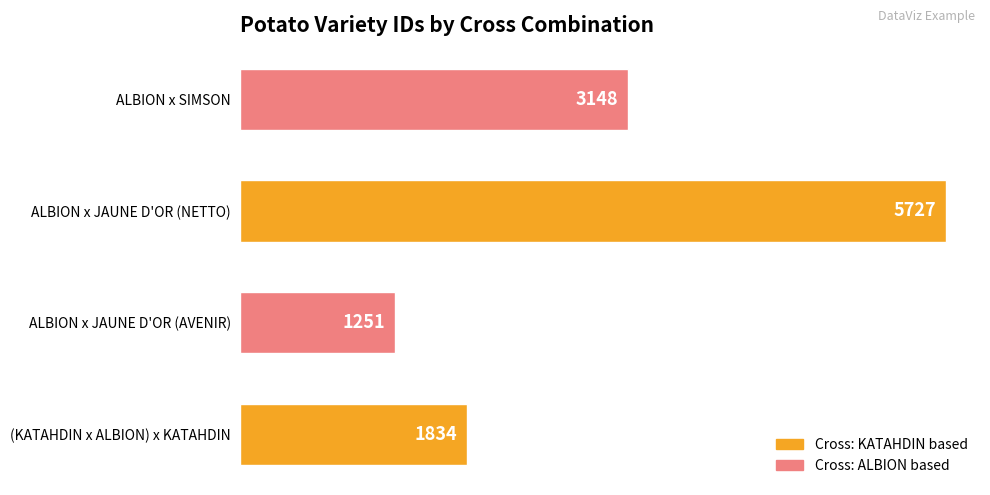

Which category has the lowest value across all series?

ALBION x JAUNE D'OR (AVENIR)